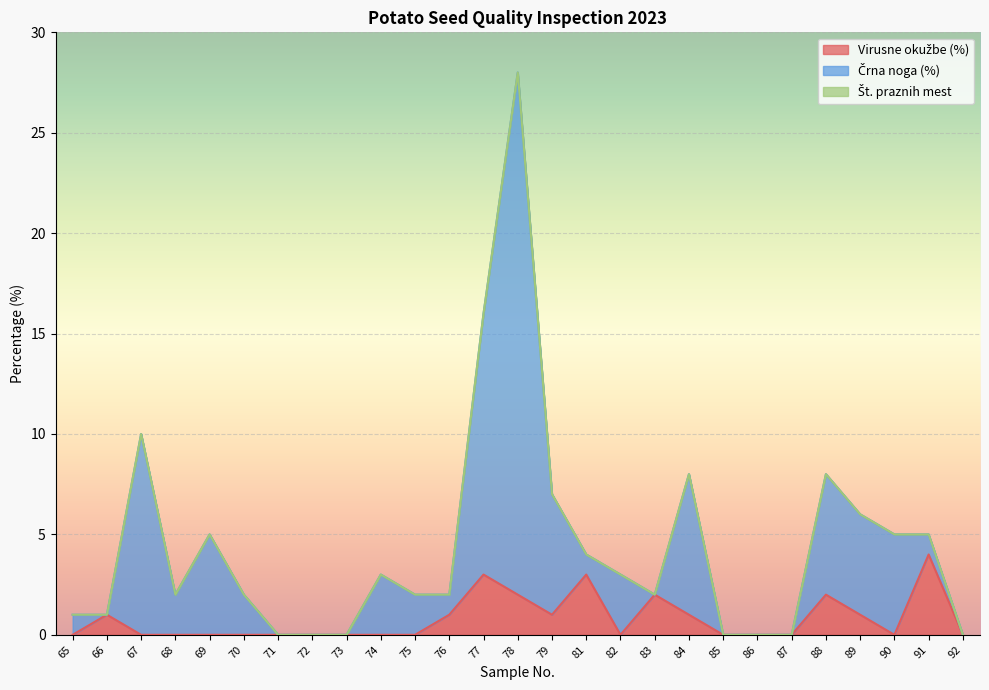

Which category has the lowest value in the Črna noga (%) series?

71